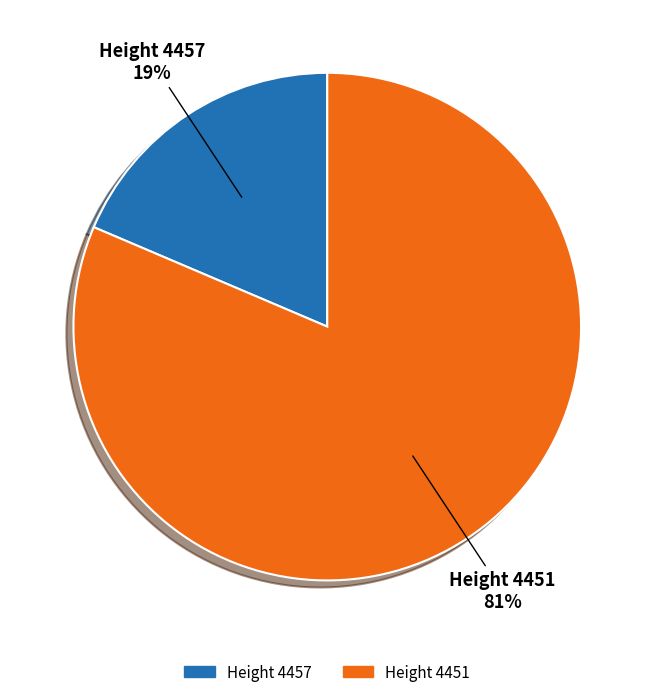

To the nearest percent, what is the average slice percentage?

50%